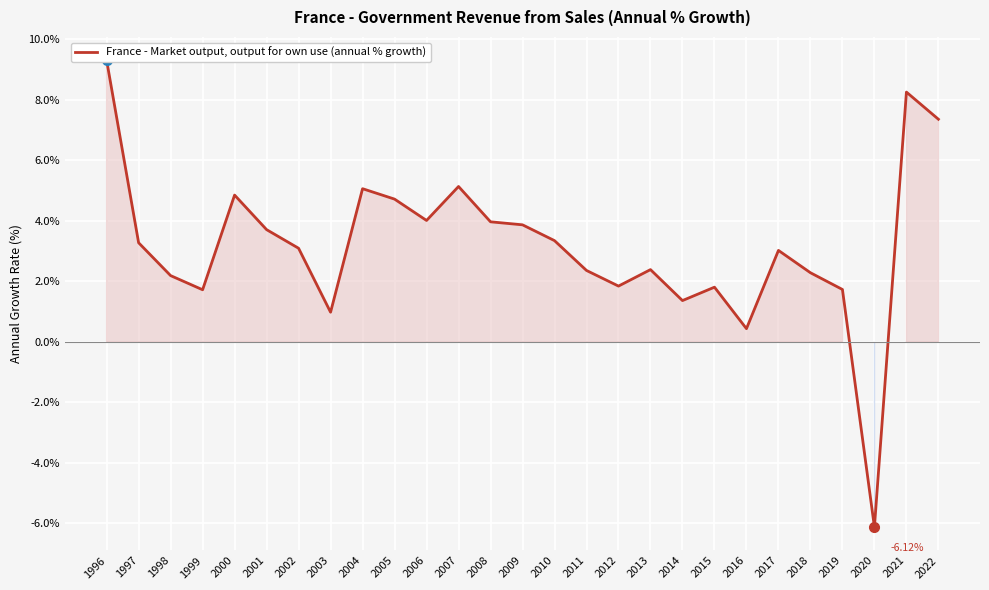

The value at 2005 is 4.7. True or false?

True